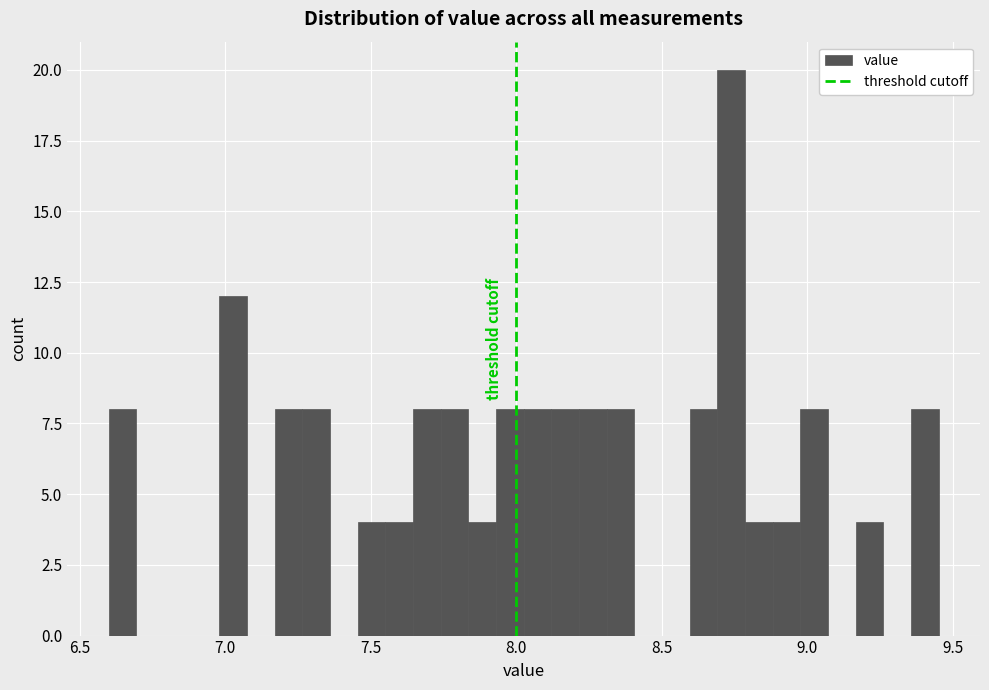

Around what value on the x-axis is the tallest bar? Give the approximate position of its centre, as read against the axis.

8.75